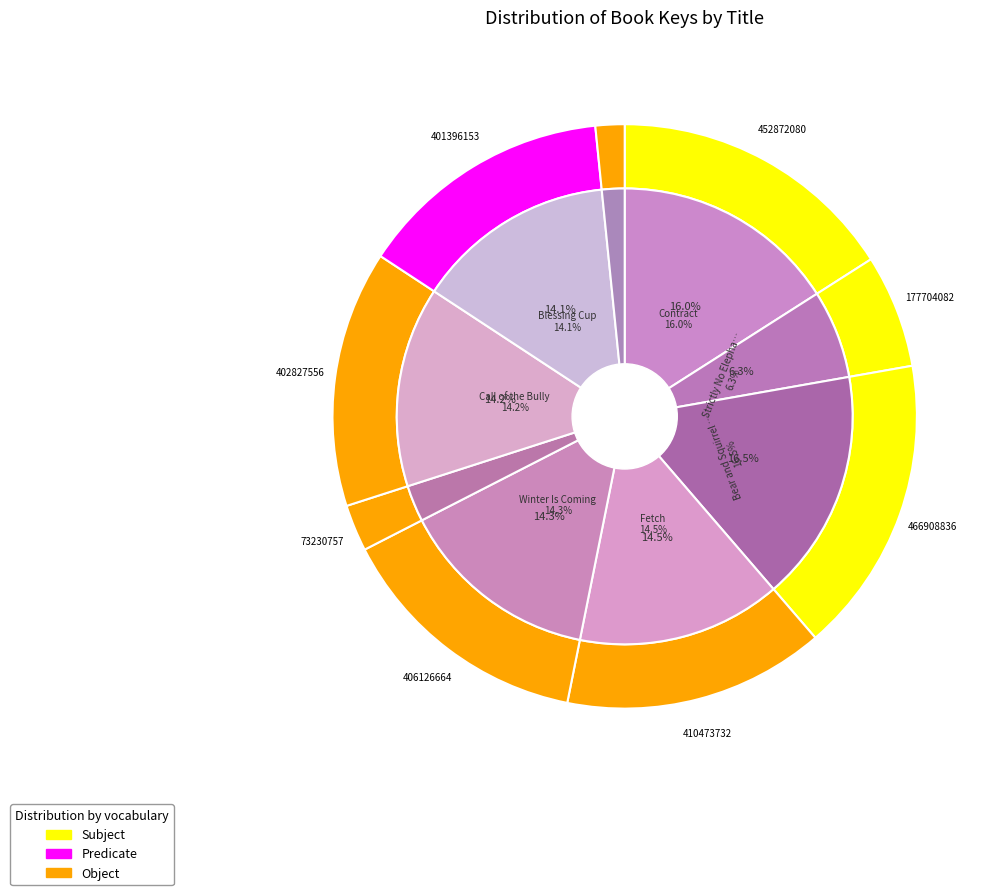

Does Libby of High Hopes represent more than half of the total?

No